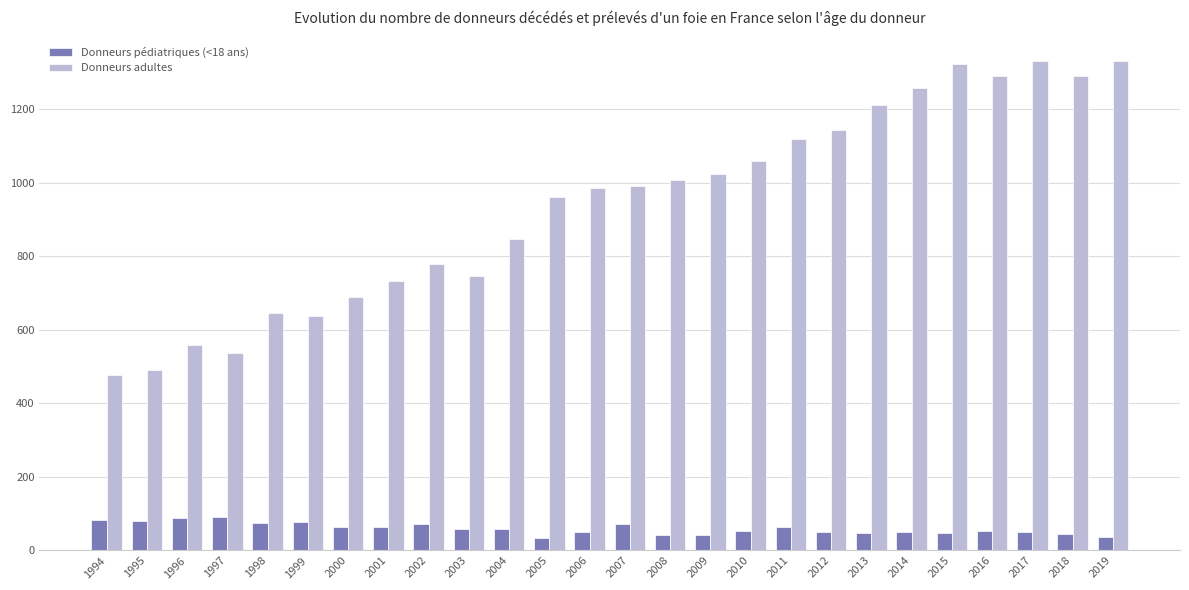

Which series has the largest total across all categories?

Donneurs adultes